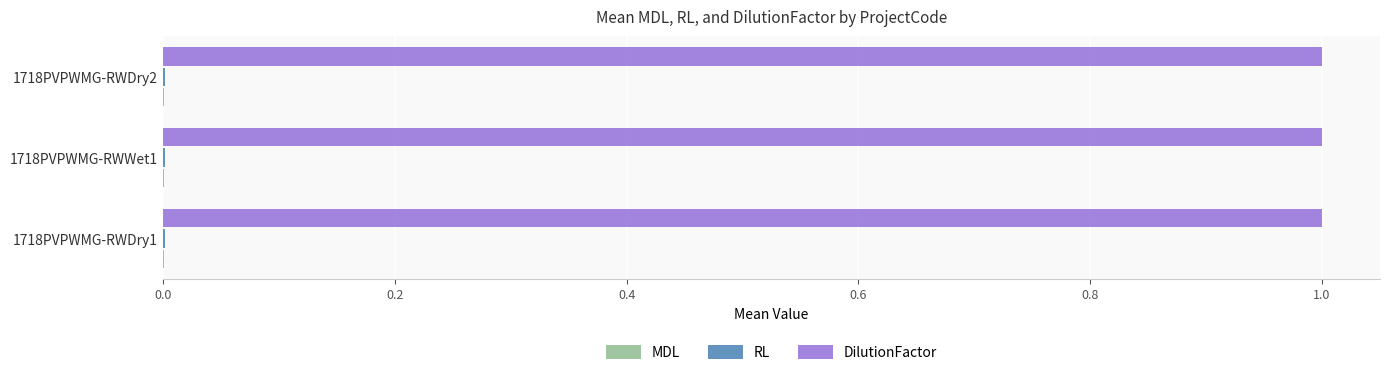

What is the greatest value displayed?

1.0